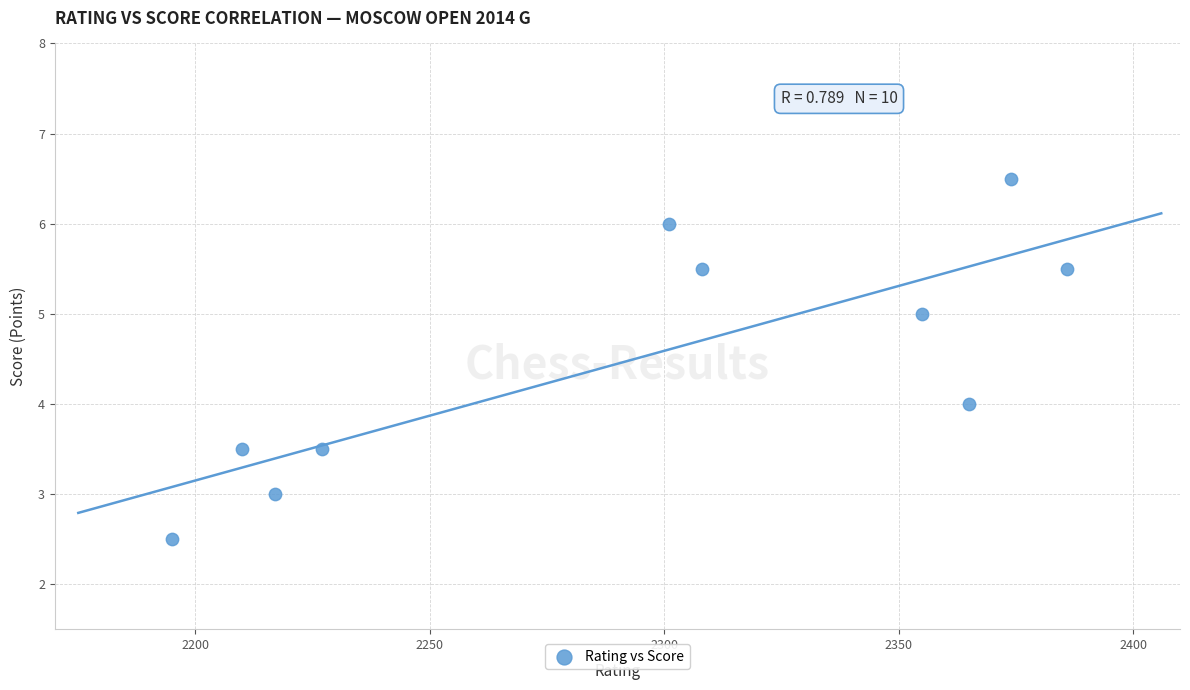

What is the average X value?

2293.8